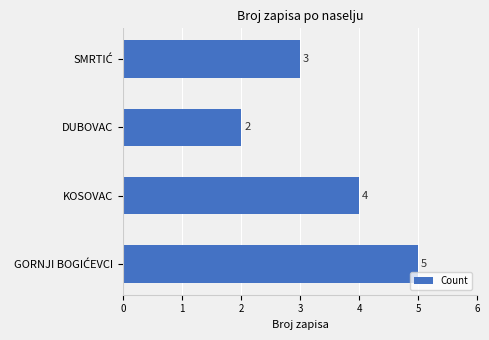

What is the sum of all values?

14